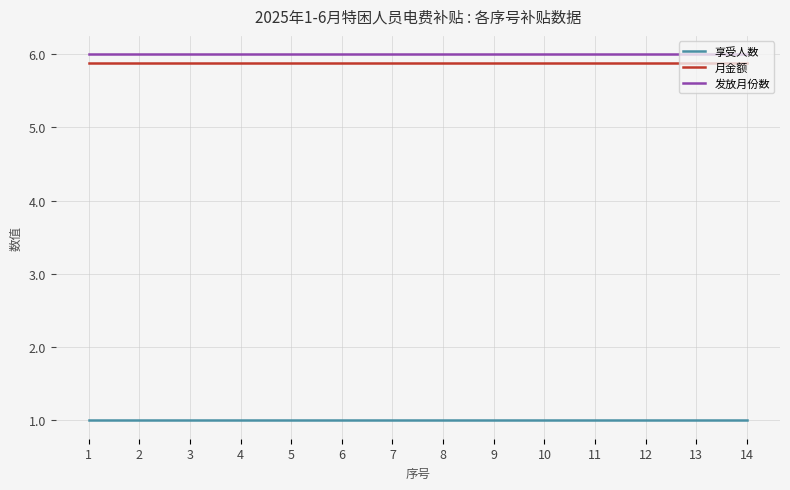

What is the sum of the 月金额 values at 6 and 8?

11.8